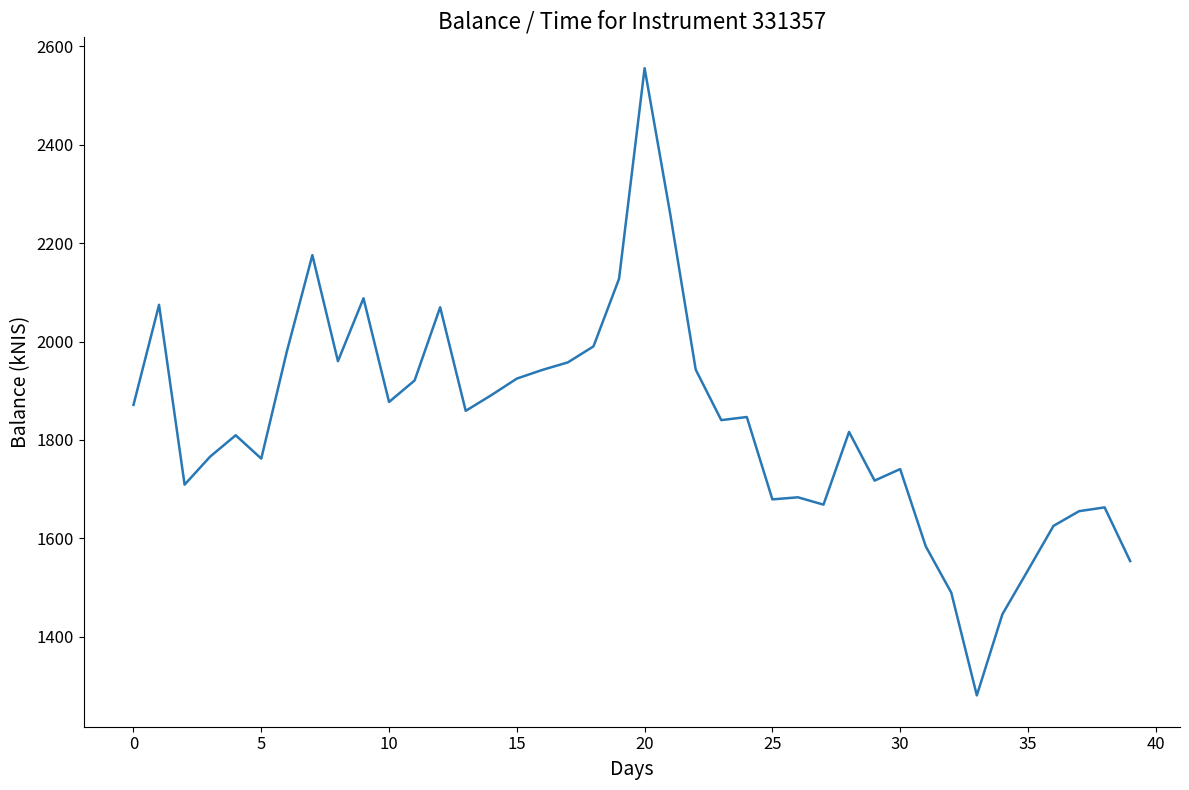

What is the difference between the maximum and minimum values?

1275.0